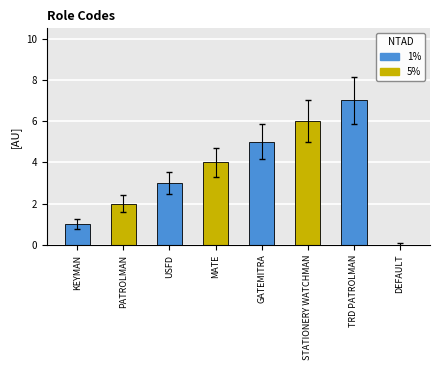

Which label corresponds to the largest value in the chart?

TRD PATROLMAN